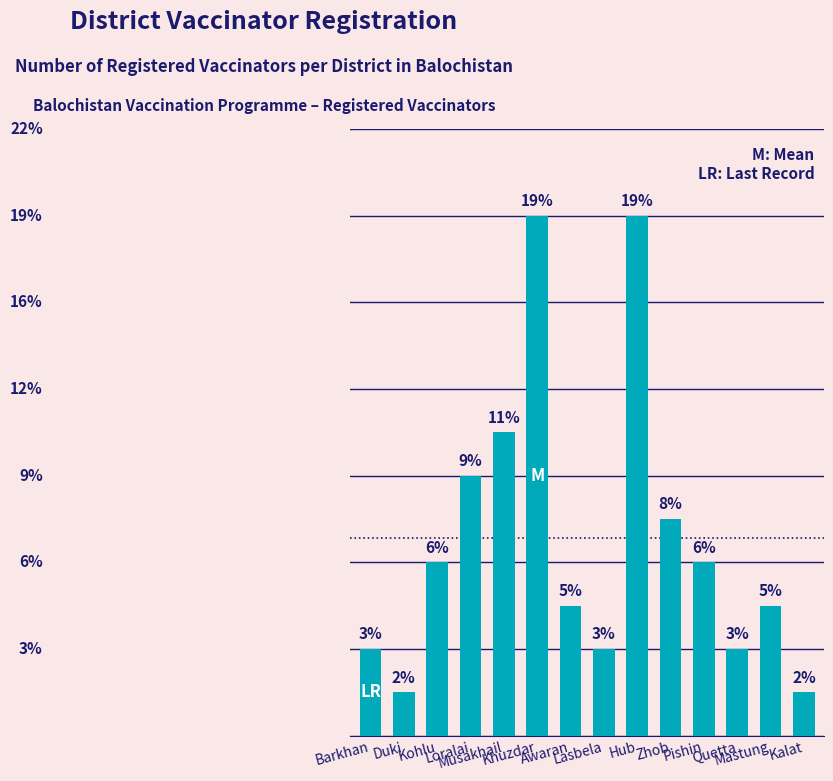

Reading left to right, extract all data points from this chart.

Barkhan=2	Duki=1	Kohlu=4	Loralai=6	Musakhail=7	Khuzdar=12	Awaran=3	Lasbela=2	Hub=12	Zhob=5	Pishin=4	Quetta=2	Mastung=3	Kalat=1